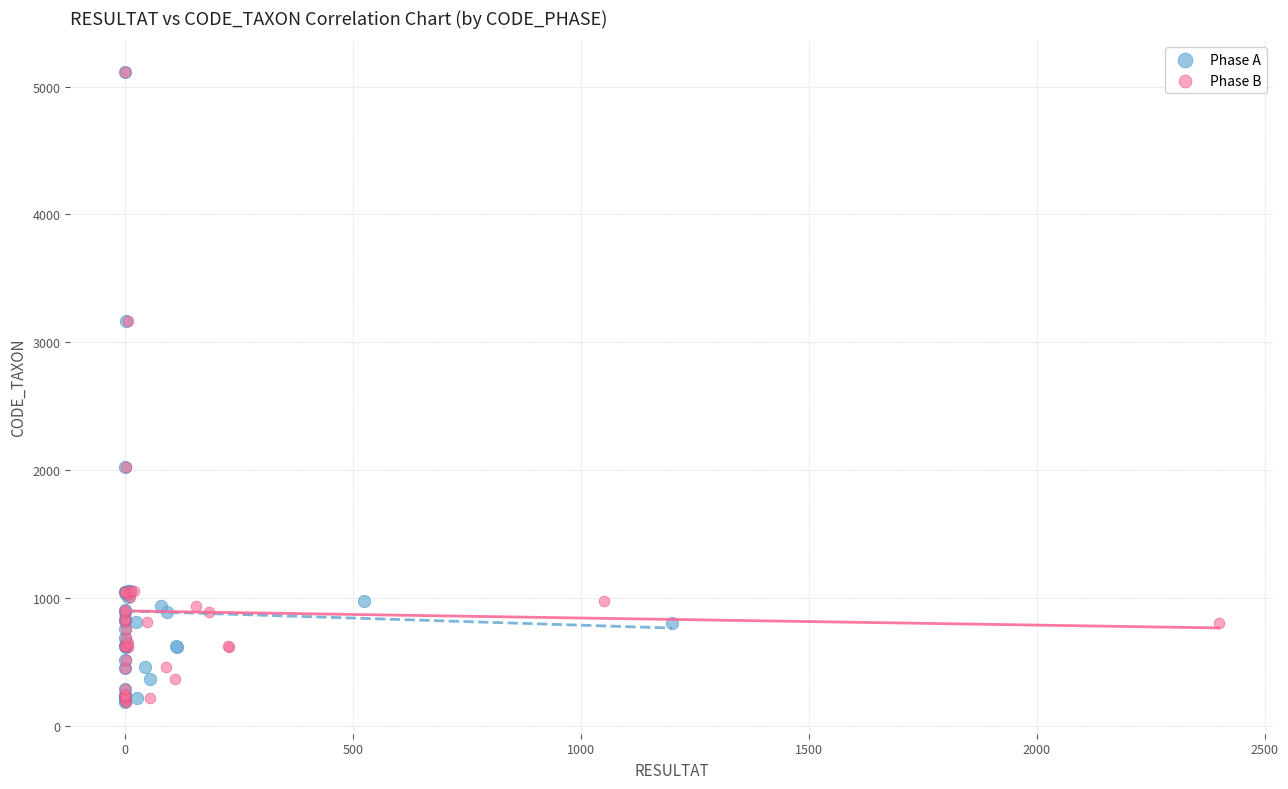

What are all the series names shown in the legend?

Phase A, Phase B